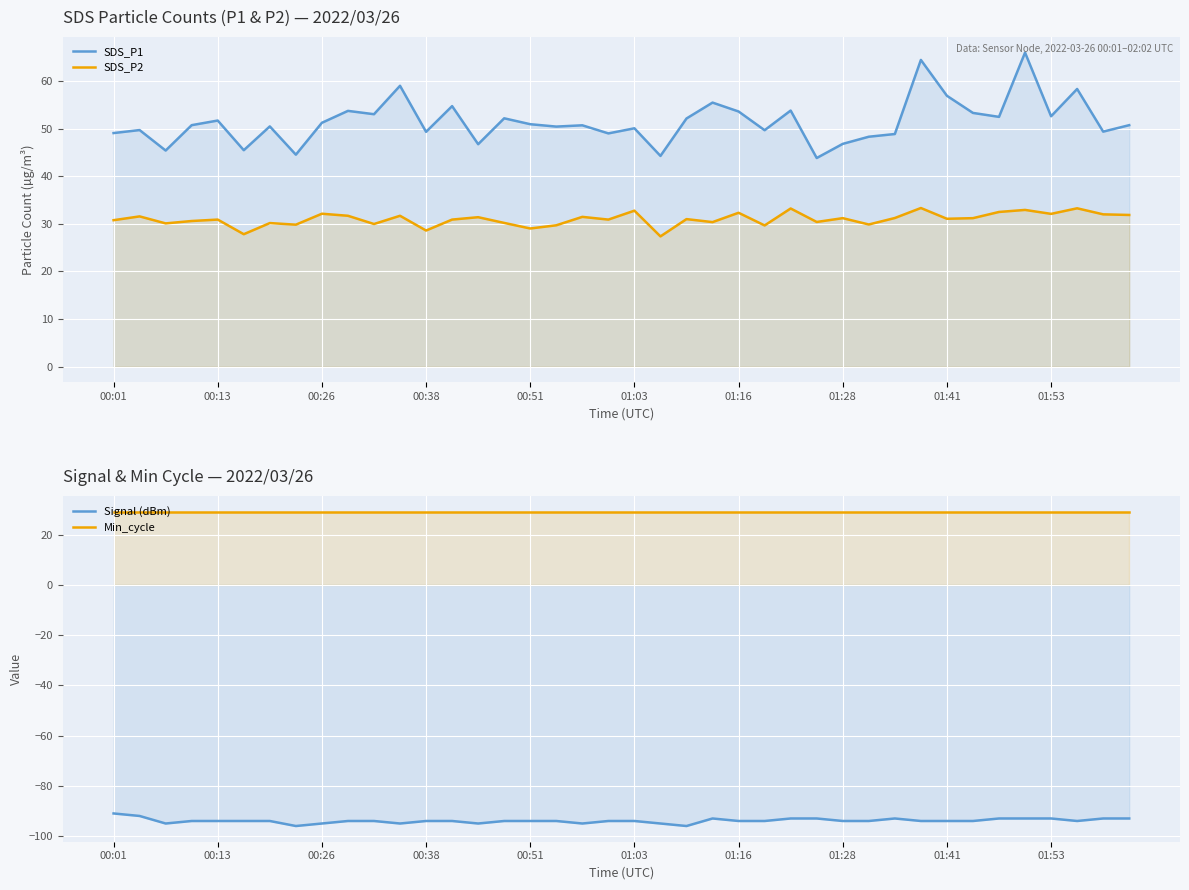

True or false: SDS_P1 has a value of 67.8 at 27.

False